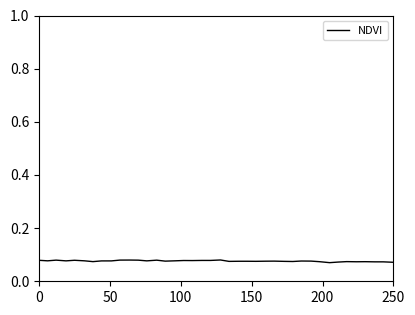

Does the chart have visible grid lines?

No